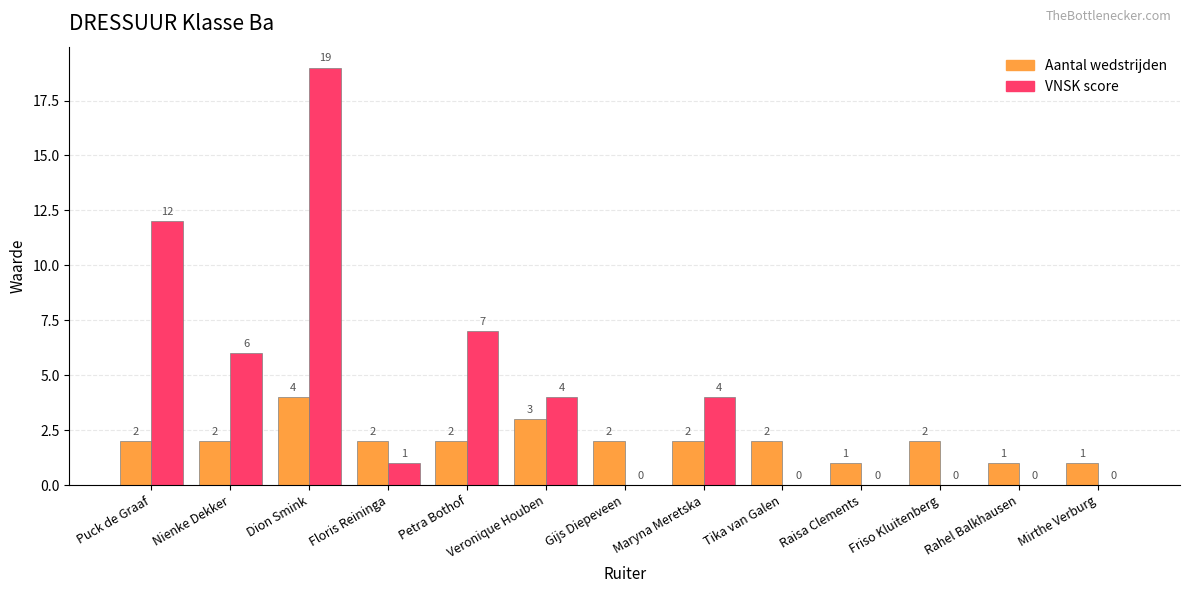

At which category is the sum across all series the highest?

Dion Smink